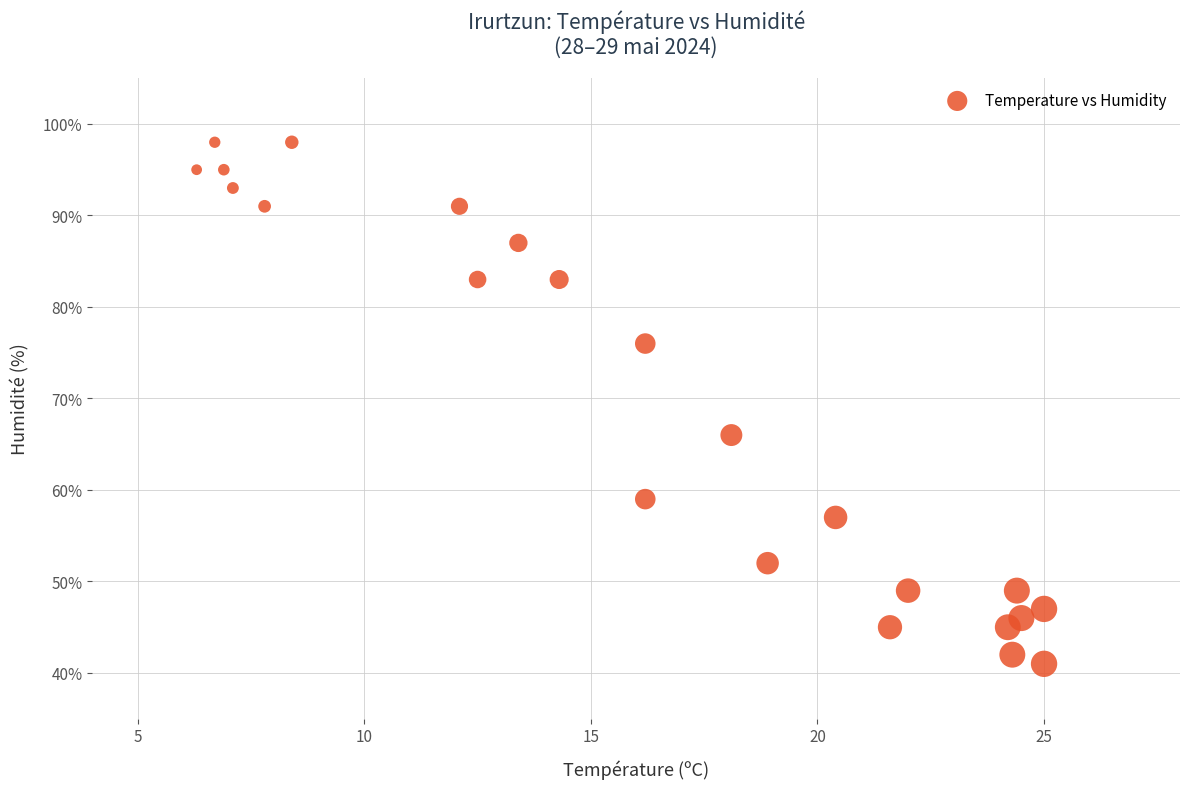

What is the range of Y values (max minus min)?

57